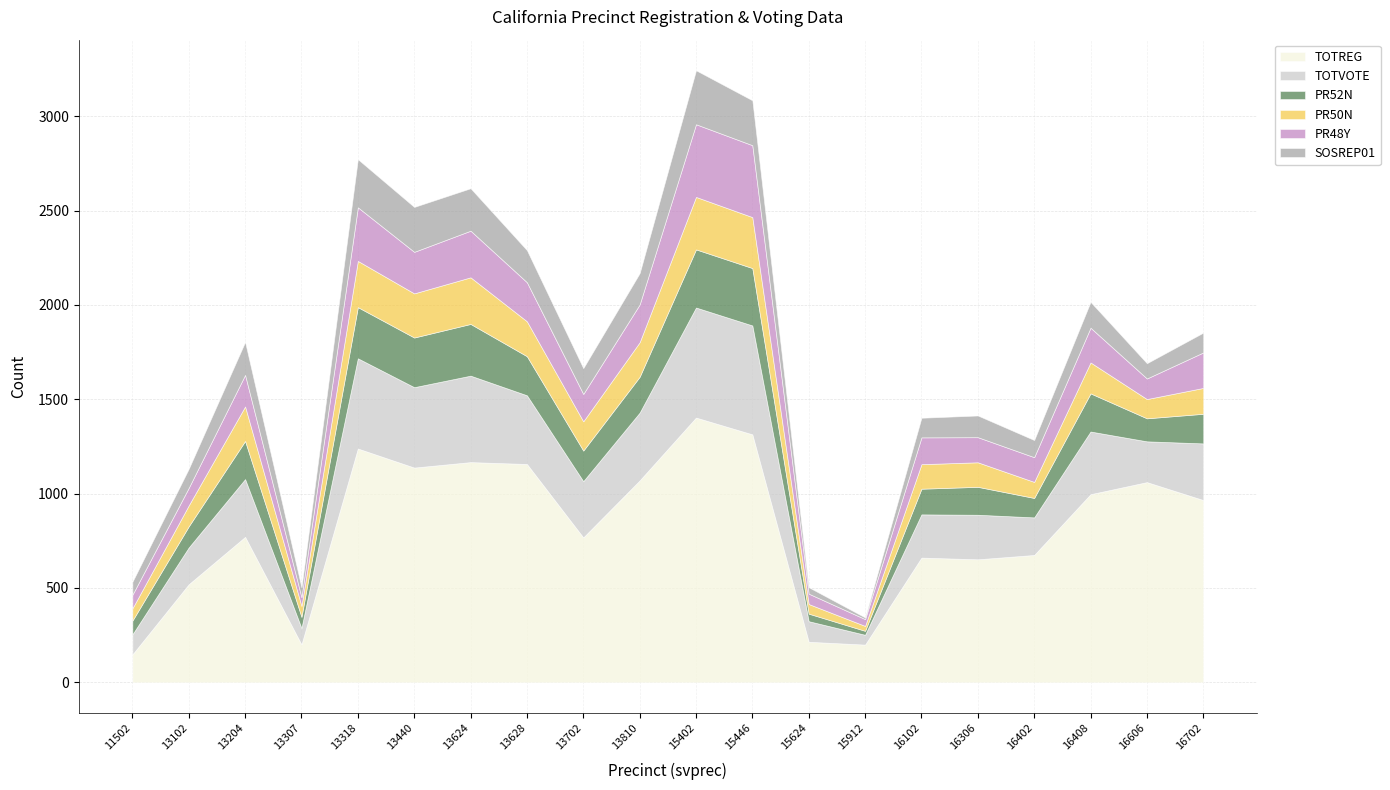

How many data points in TOTREG are above 966?

9